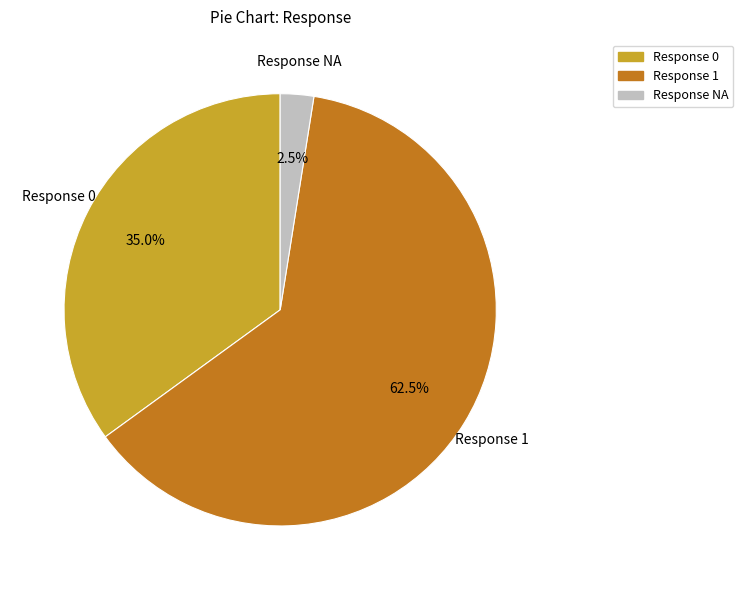

Is there a majority slice in this chart?

Yes